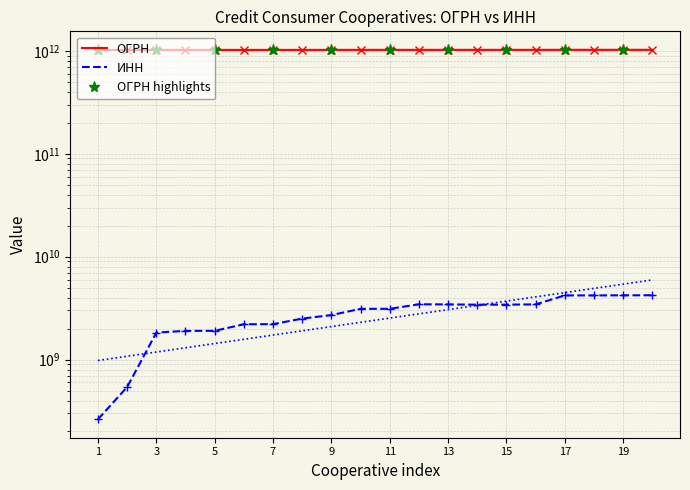

What is the total value across all series at 1?

1020464855401